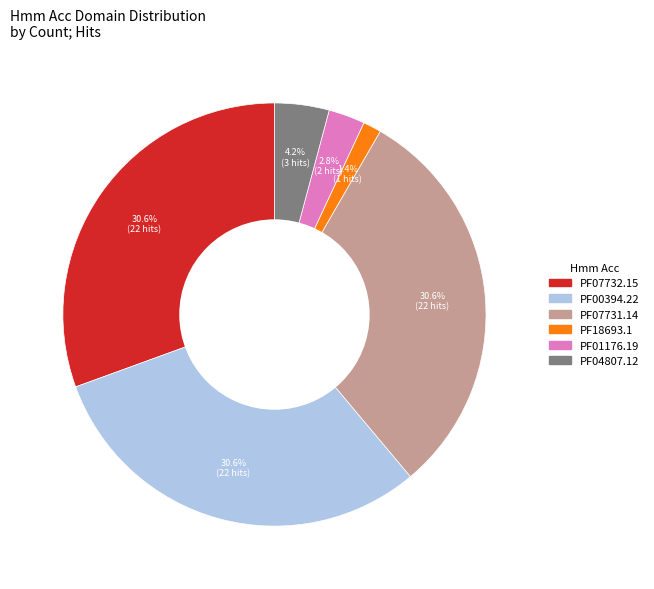

Which has a higher value, PF01176.19 or PF04807.12?

PF04807.12